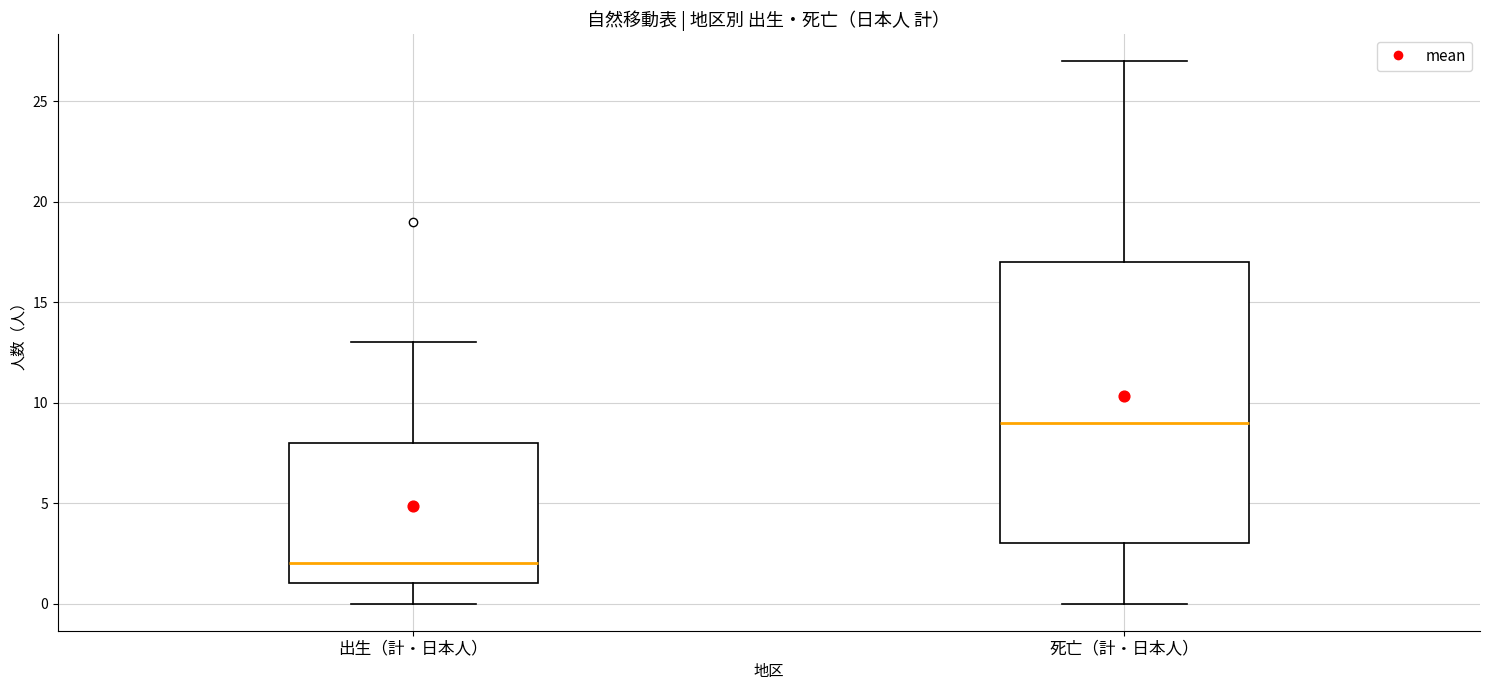

Reading left to right, read every box against the y-axis: the position of its median line, the range the box covers, and the ends of its whiskers. The values are not printed on the chart, so give them approximately, as read against the axis.

出生（計・日本人）: median 2, box 1 to 8, whiskers 0 to 13
死亡（計・日本人）: median 9, box 3 to 17, whiskers 0 to 27